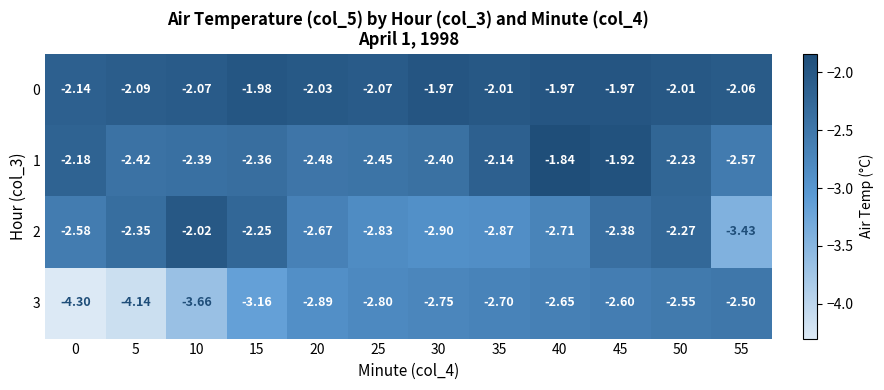

What is the difference between the highest and lowest values at 15?

1.2